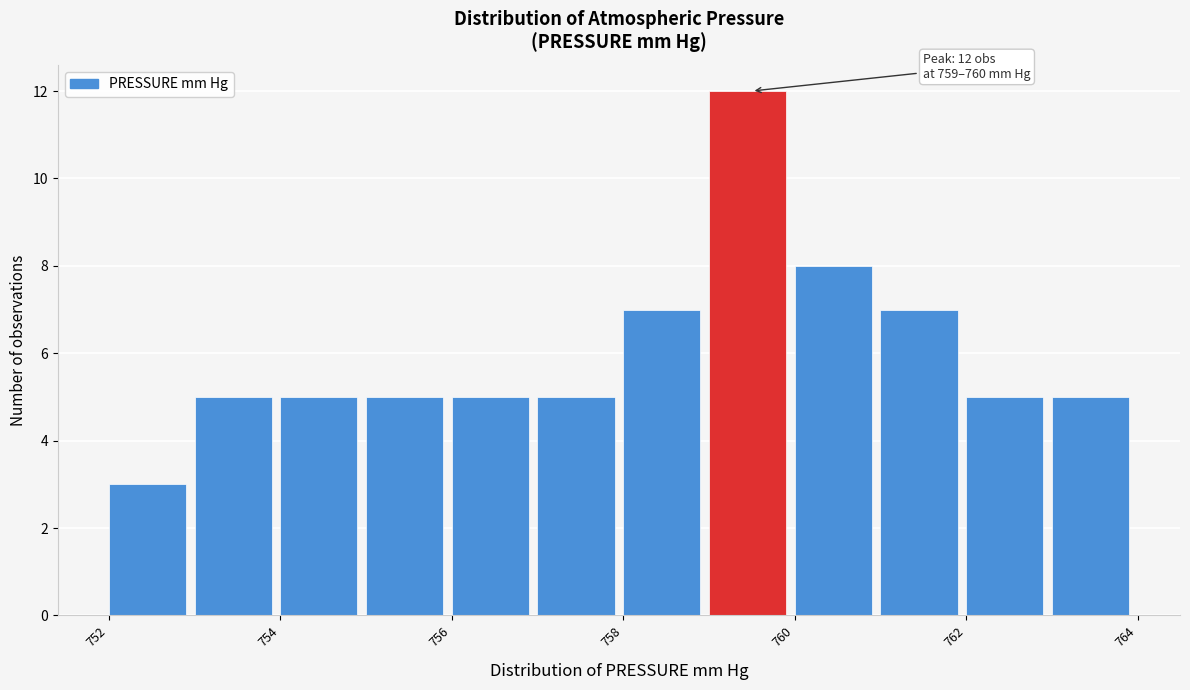

Over which range of the x-axis is the bar tallest?

759 to 760